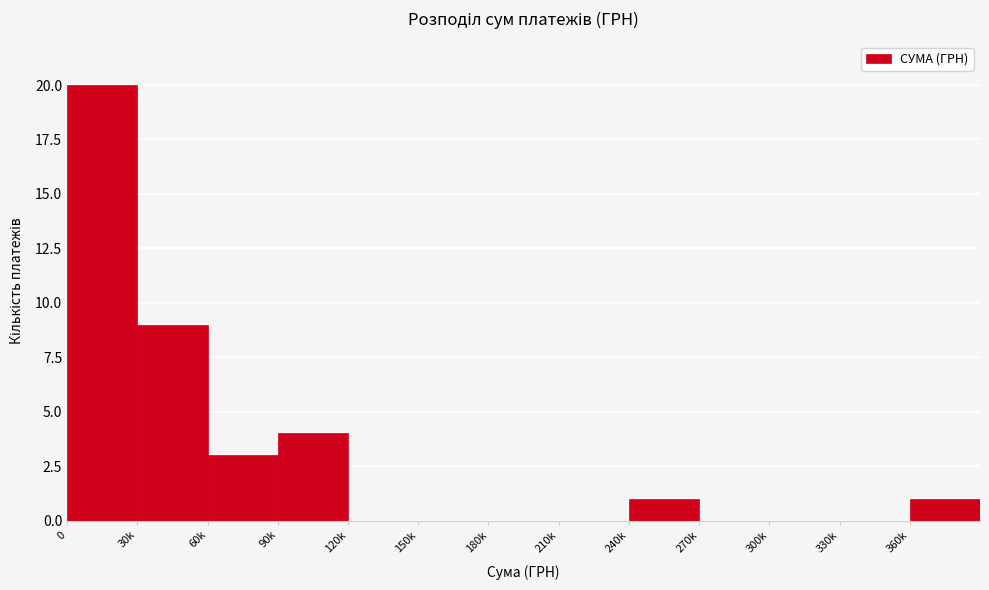

Reading left to right, extract all data points from this chart.

0=20	30k=9	60k=3	90k=4	120k=0	150k=0	180k=0	210k=0	240k=1	270k=0	300k=0	330k=0	360k=1